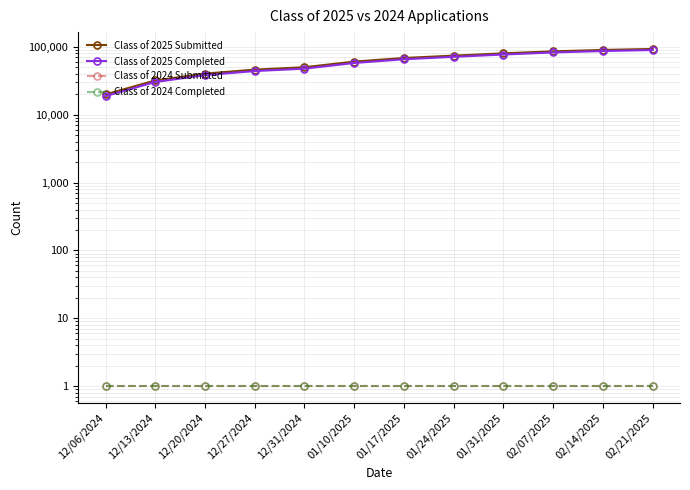

Read the Class of 2025 Submitted value at 01/10/2025, to the nearest 10.

60510